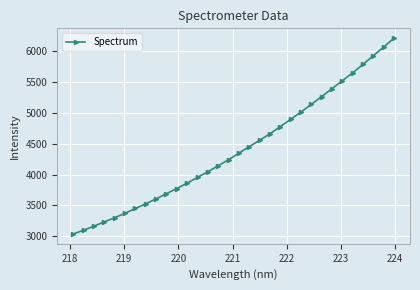

What is the value of the 3rd point from the left?

3161.6